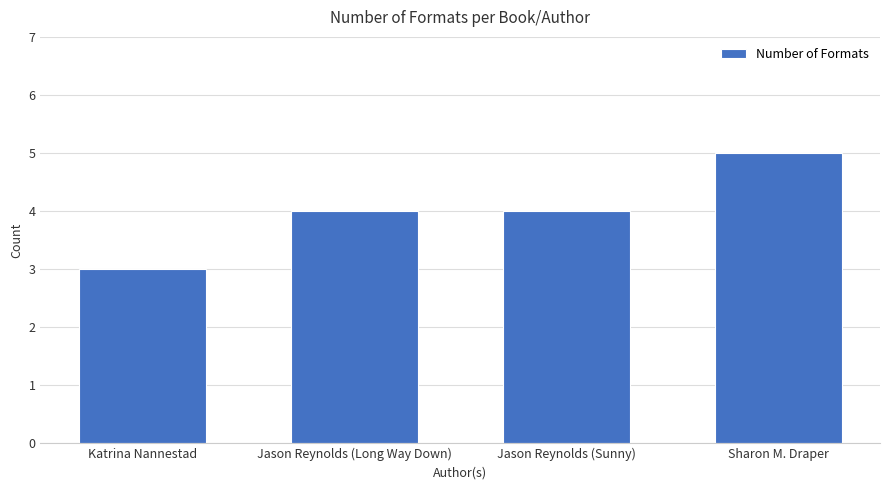

Read the value at Jason Reynolds (Sunny).

4